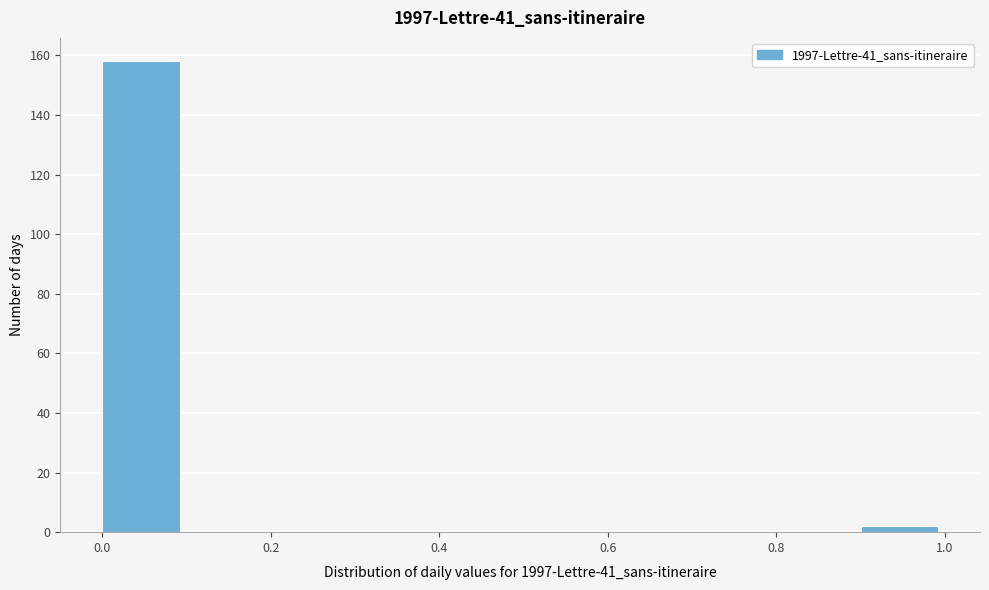

Reading left to right, transcribe this chart: for each bar, give the range it covers on the x-axis and its height. The values are not printed on the chart, so give them approximately, as read against the axis.

0.0 to 0.1: 158
0.1 to 0.2: 0
0.2 to 0.3: 0
0.3 to 0.4: 0
0.4 to 0.5: 0
0.5 to 0.6: 0
0.6 to 0.7: 0
0.7 to 0.8: 0
0.8 to 0.9: 0
0.9 to 1.0: 2